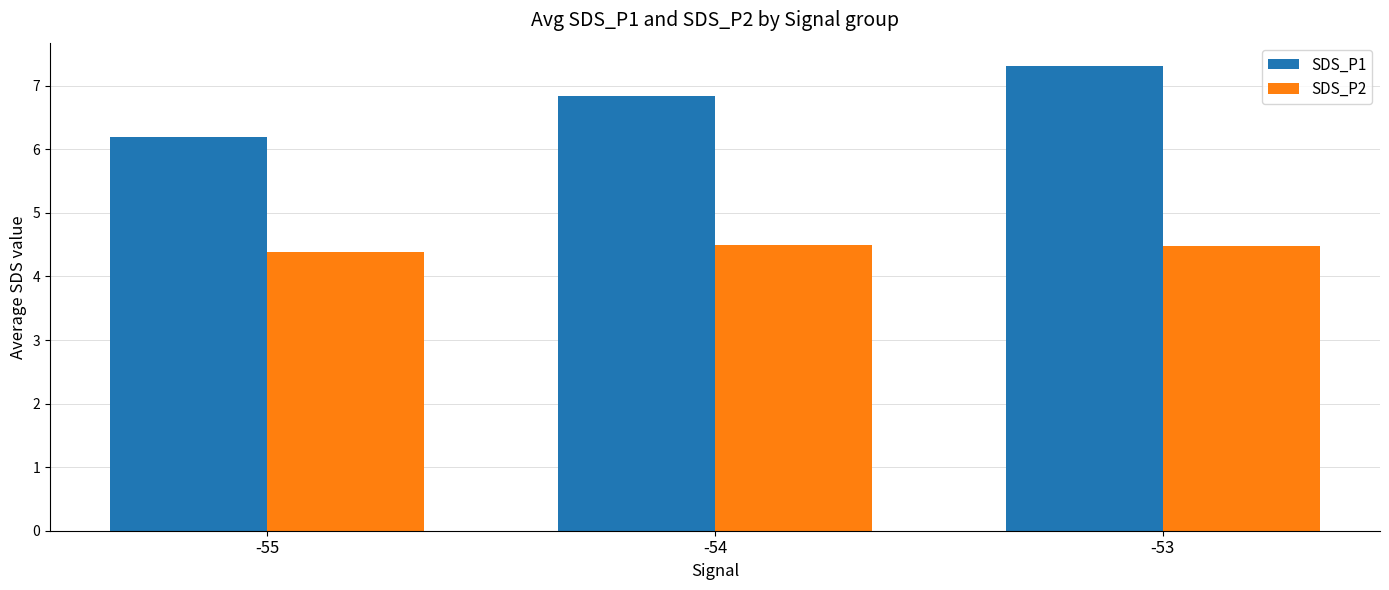

Reading right to left, what are all the values shown in this chart?

SDS_P1: -53=7.3	-54=6.8	-55=6.2
SDS_P2: -53=4.5	-54=4.5	-55=4.4